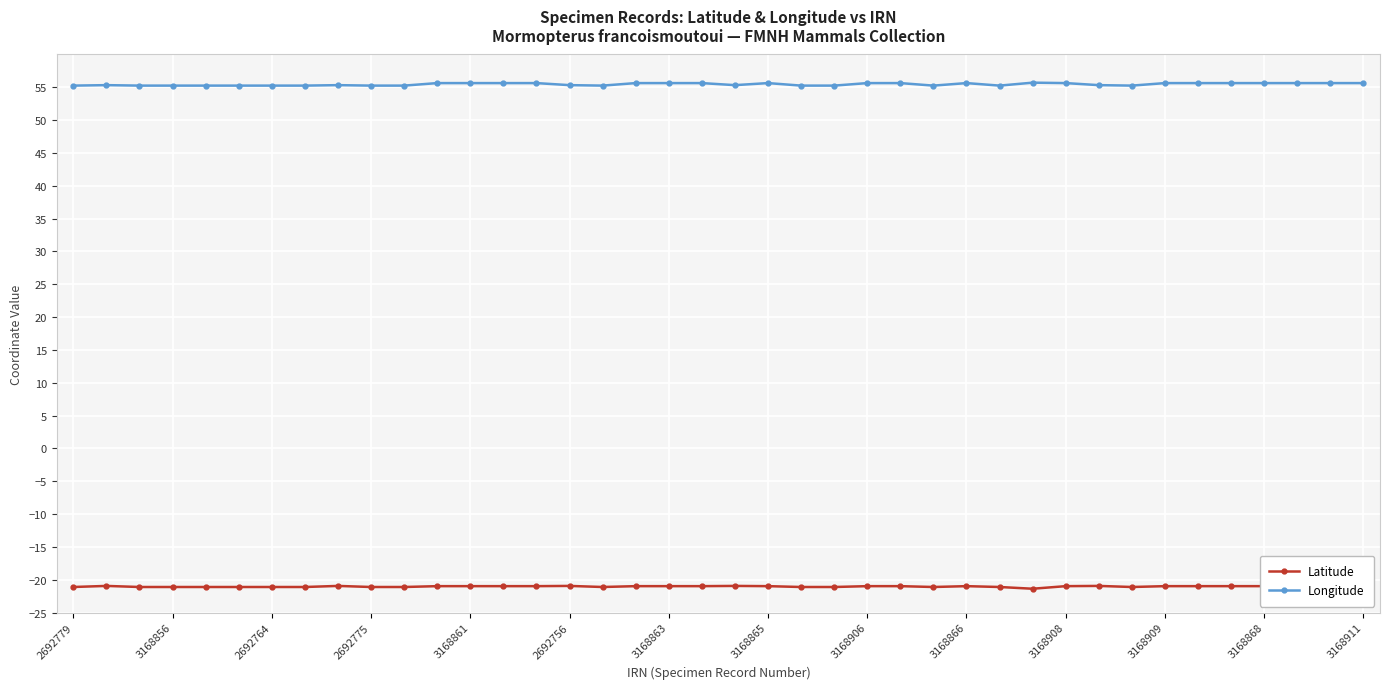

List the series in order of their overall mean, highest first.

Longitude, Latitude